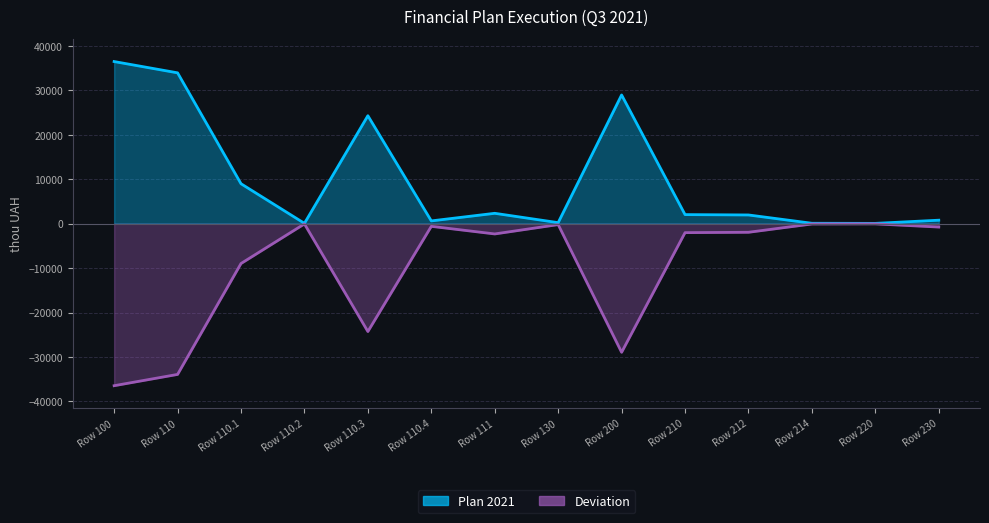

What position from the right is Row 110.3?

10